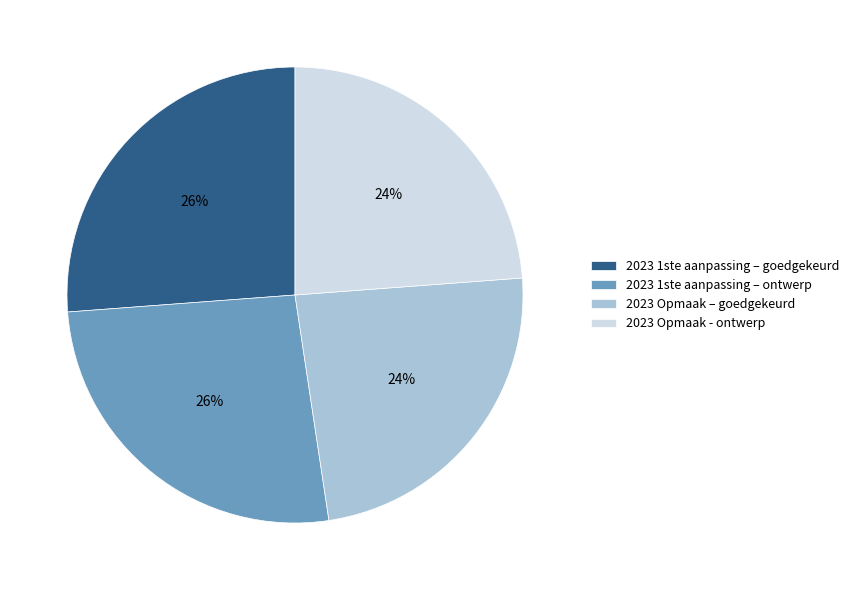

Do 2023 1ste aanpassing – goedgekeurd and 2023 1ste aanpassing – ontwerp together represent more than half of the pie?

Yes